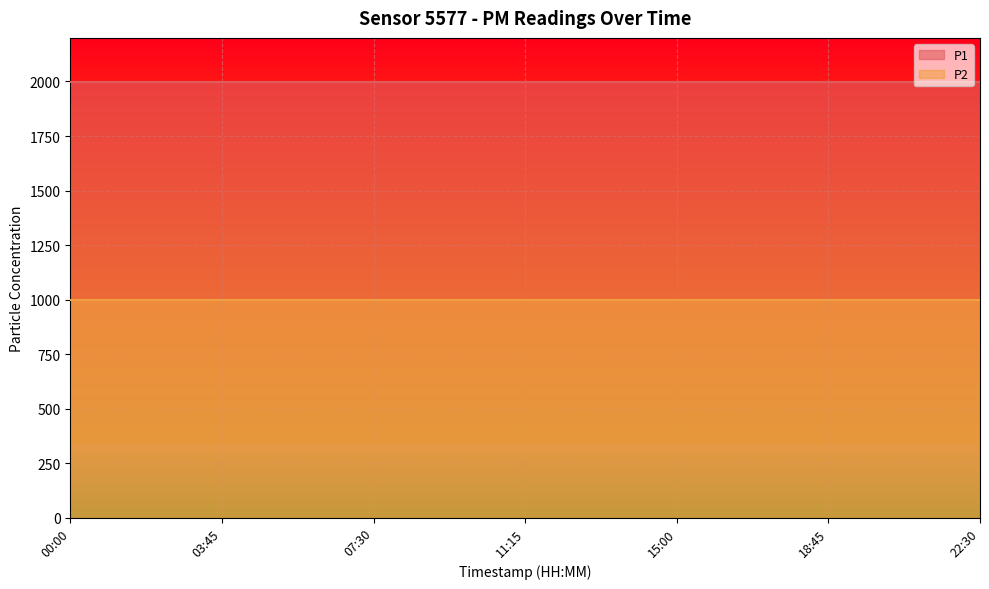

True or false: P2 and P1 intersect in this chart.

False